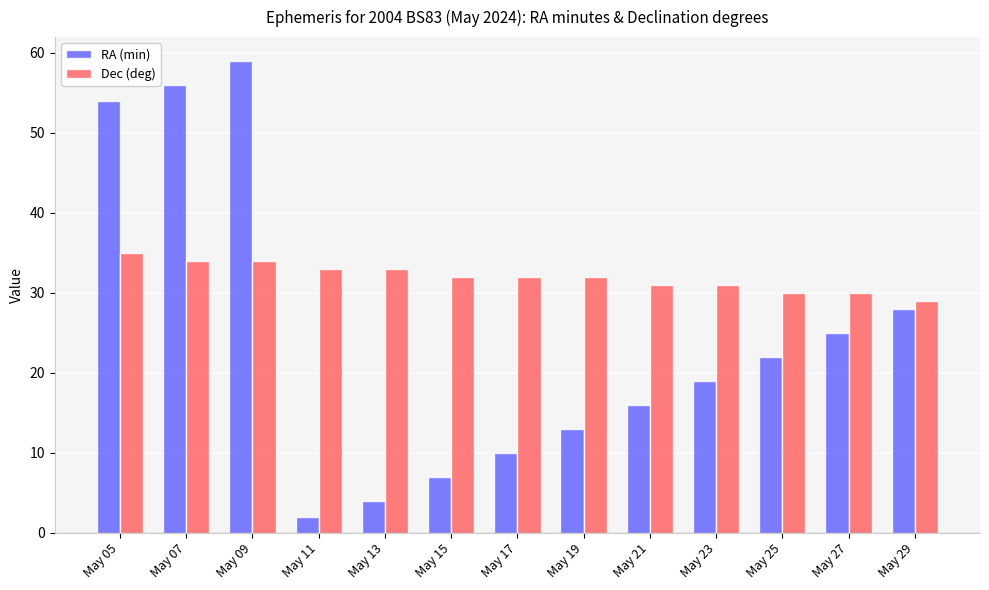

Which series has the widest spread of values?

RA (min)